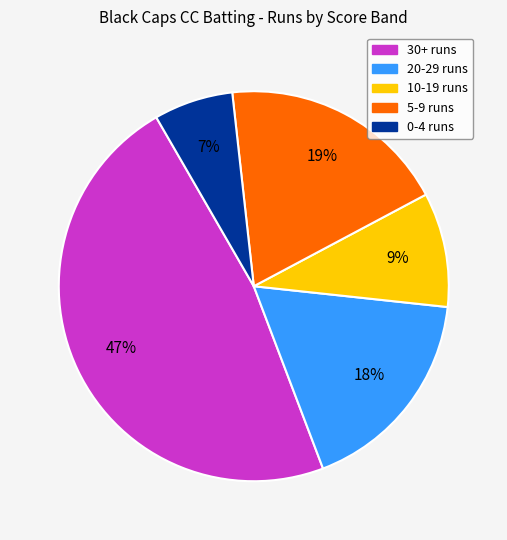

To the nearest percent, what is the average slice percentage?

20%